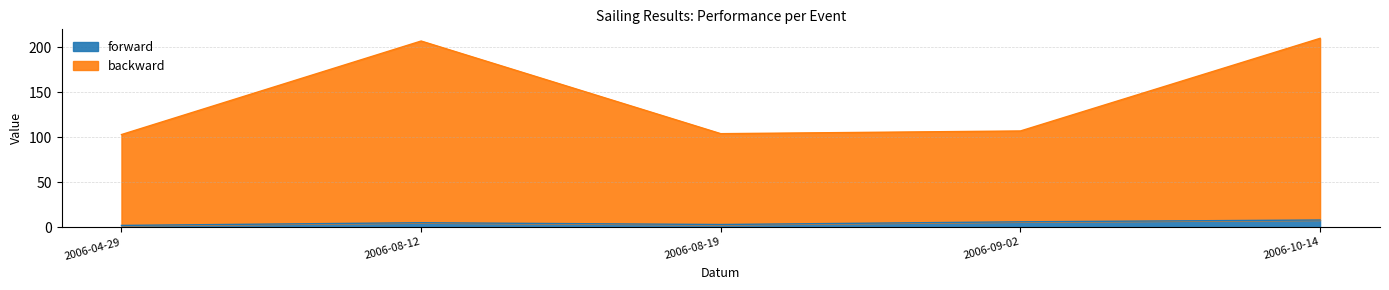

Reading right to left, extract all data points from this chart.

forward: 2006-10-14=8	2006-09-02=6	2006-08-19=3	2006-08-12=5	2006-04-29=2
backward: 2006-10-14=210	2006-09-02=107	2006-08-19=104	2006-08-12=207	2006-04-29=103